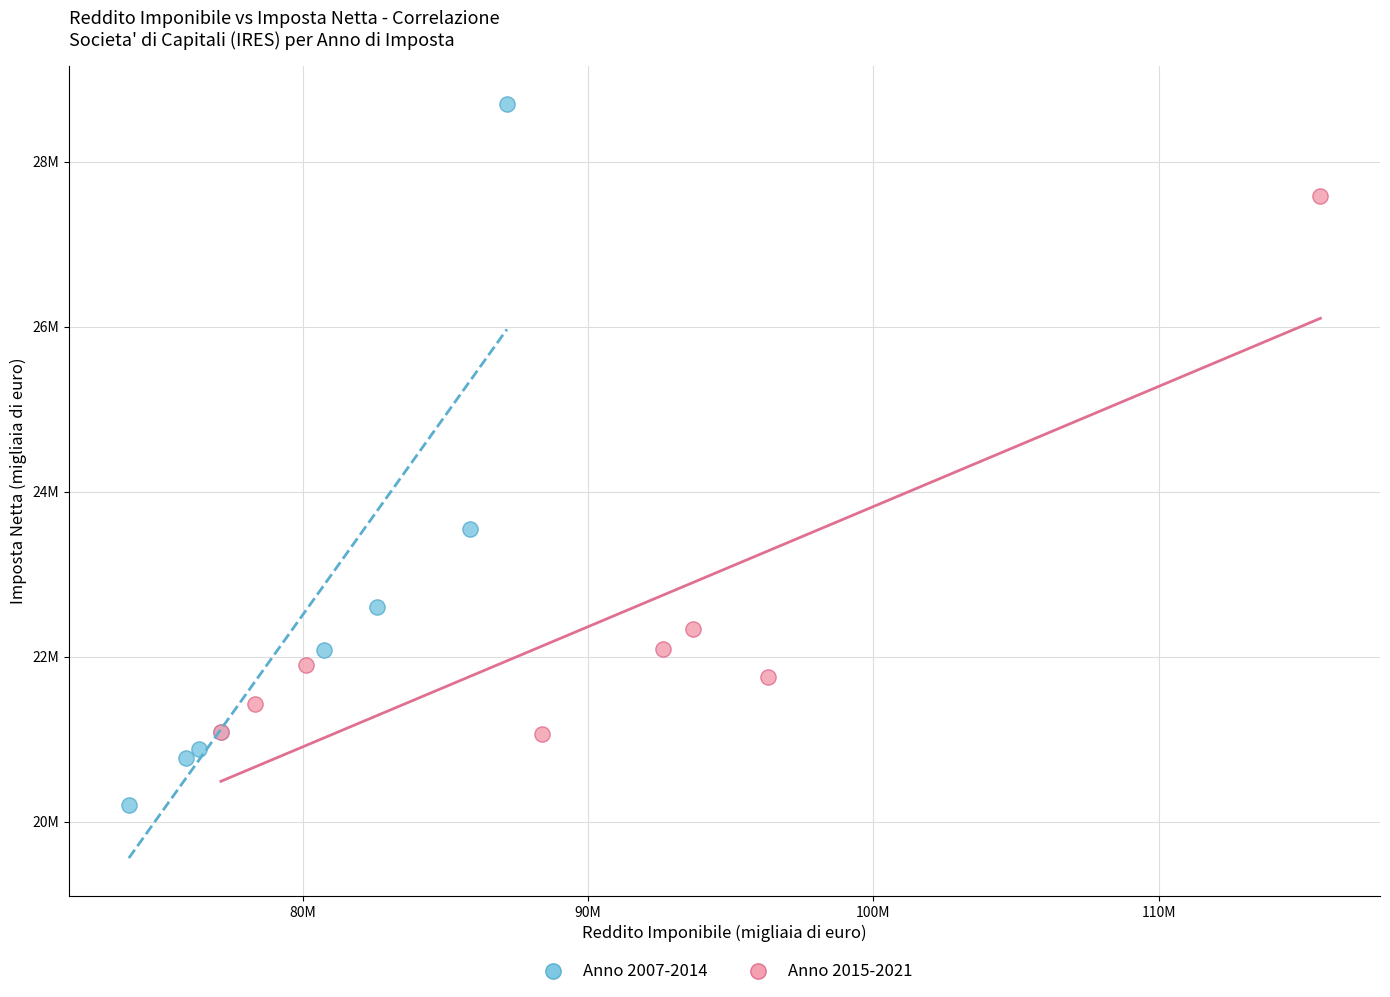

Which series contains the lowest Y value?

Anno 2007-2014